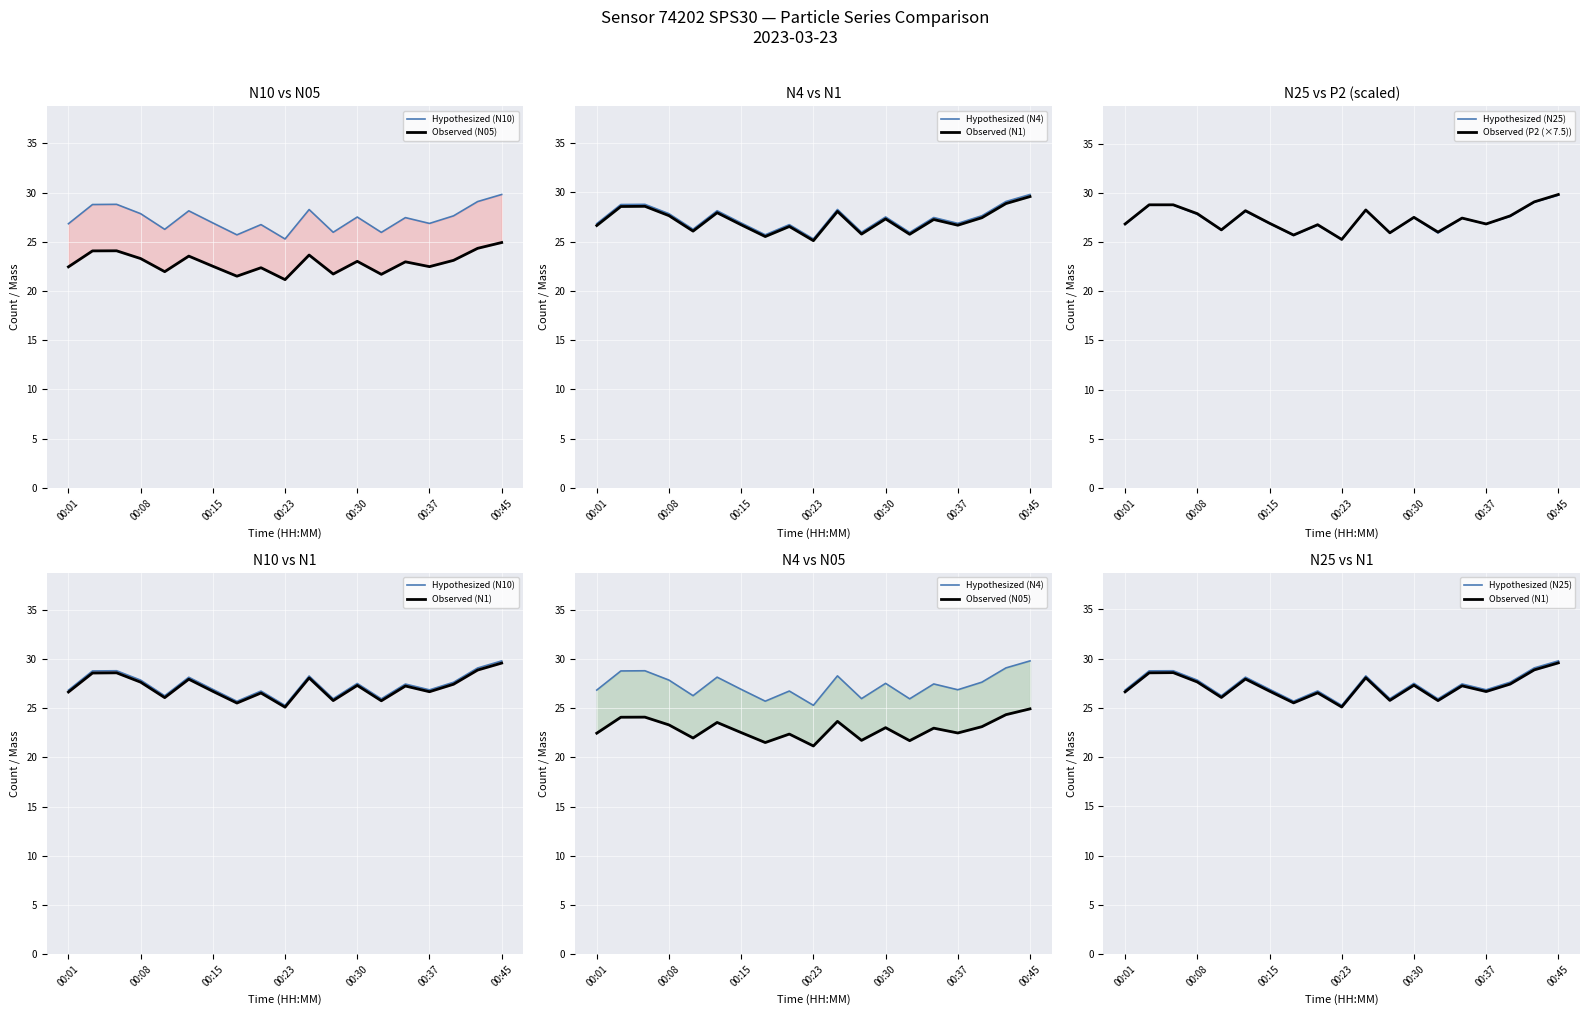

What are all the series names shown in the legend?

Hypothesized (N10), Observed (N05), Hypothesized (N4), Observed (N1), Hypothesized (N25), Observed (P2 (×7.5))